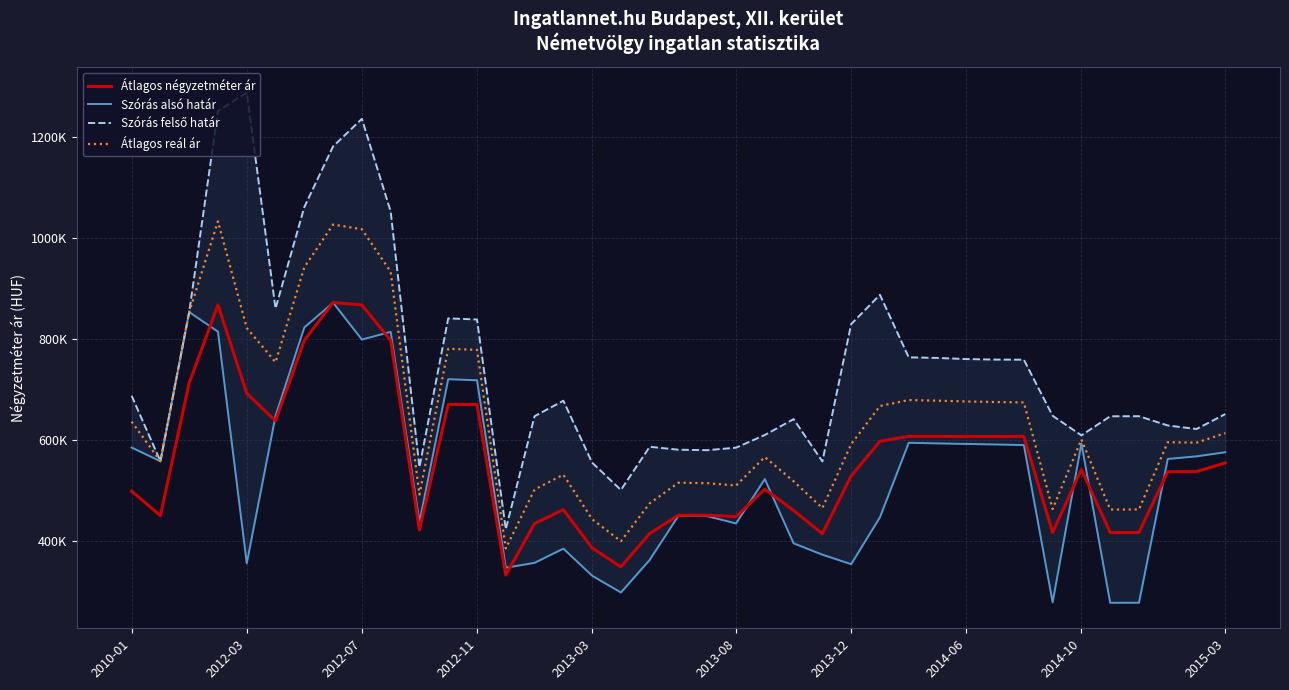

How many values in the Átlagos négyzetméter ár series exceed 537007?

19